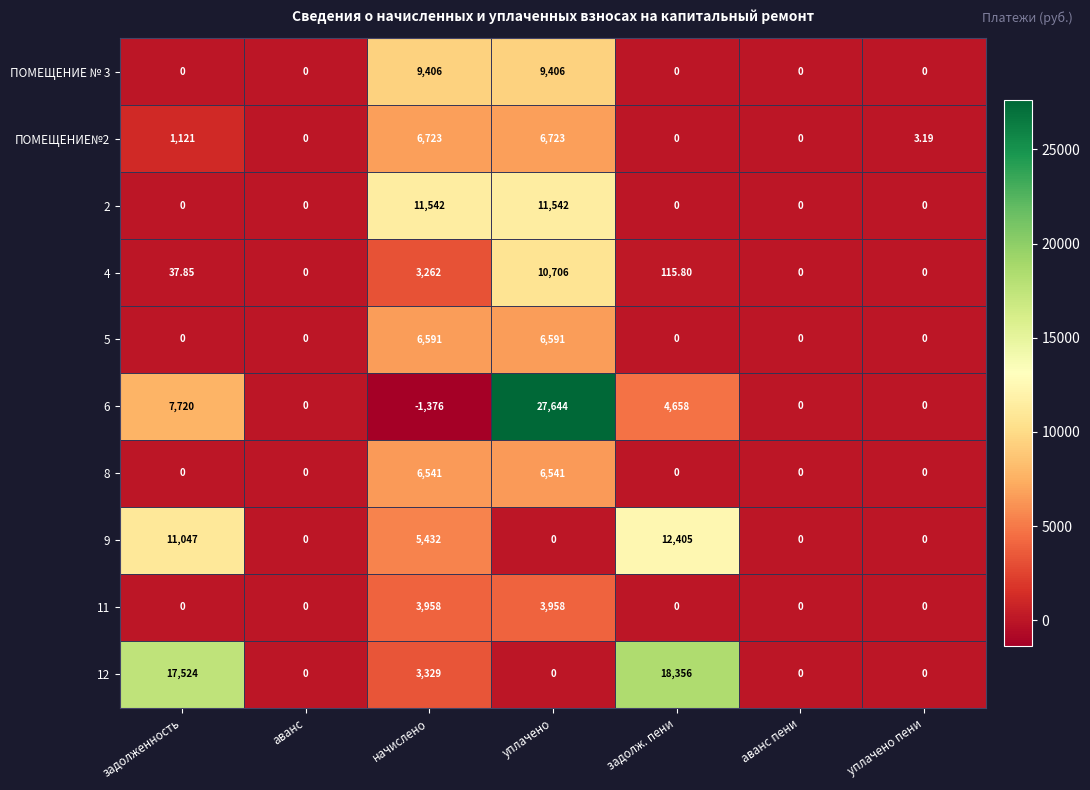

At which label does 6 reach its minimum?

начислено